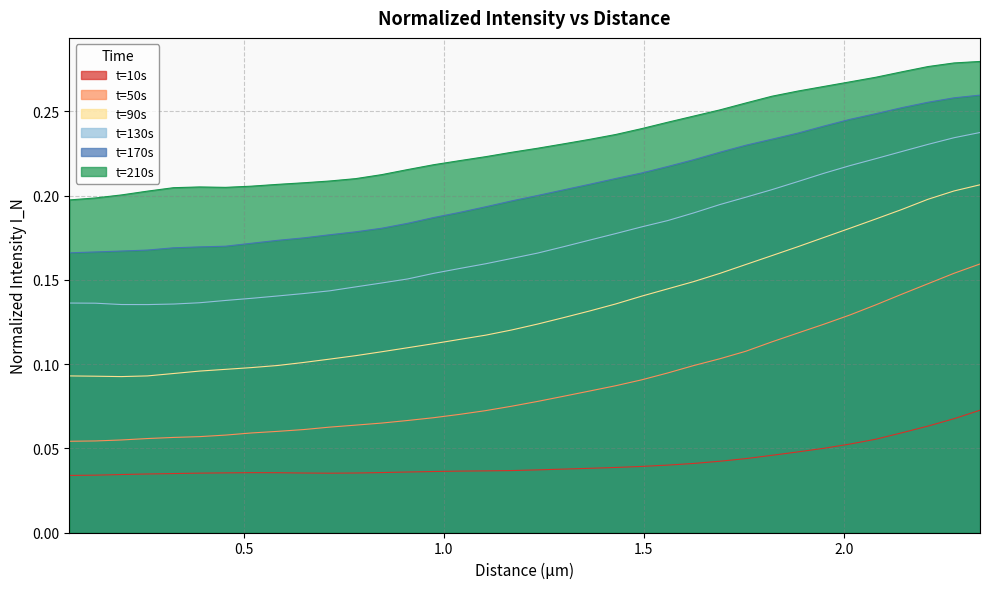

What is the sum of all t=130s values?

6.2